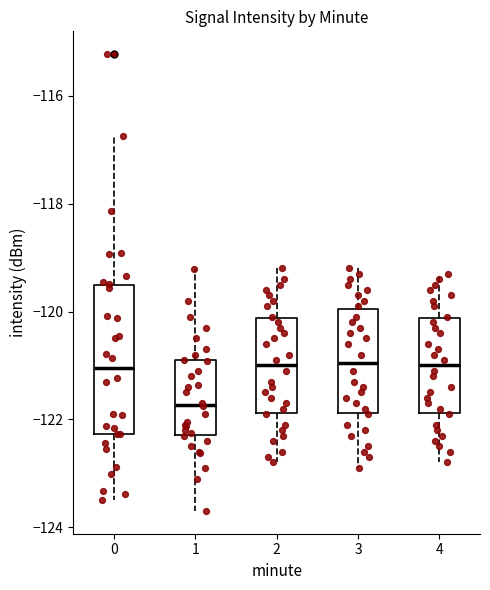

Reading left to right, read every box against the y-axis: the position of its median line, the range the box covers, and the ends of its whiskers. The values are not printed on the chart, so give them approximately, as read against the axis.

0: median -121.0, box -122.2 to -119.6, whiskers -123.6 to -116.8
1: median -121.8, box -122.2 to -121.0, whiskers -123.6 to -119.2
2: median -121.0, box -121.8 to -120.2, whiskers -122.8 to -119.2
3: median -121.0, box -121.8 to -120.0, whiskers -122.8 to -119.2
4: median -121.0, box -121.8 to -120.2, whiskers -122.8 to -119.2